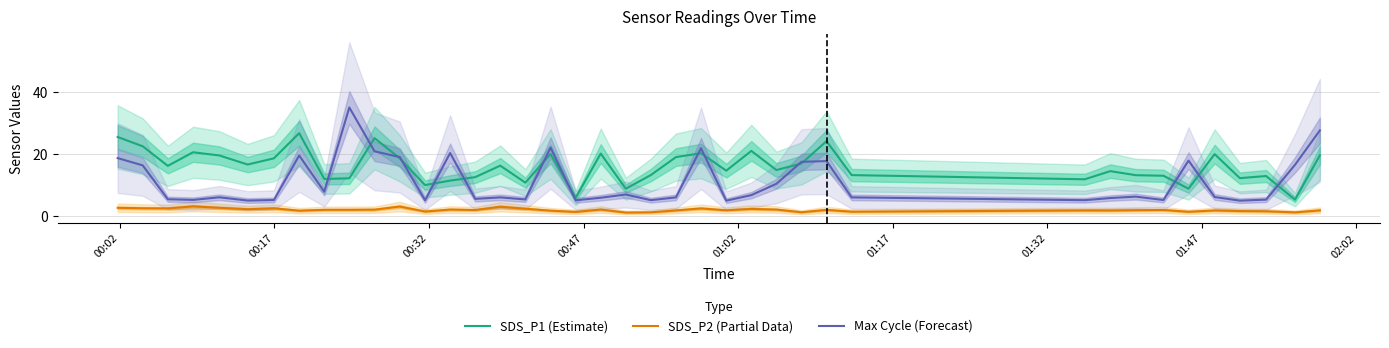

True or false: SDS_P2 (Partial Data) and Max Cycle (Forecast) cross at least once.

False